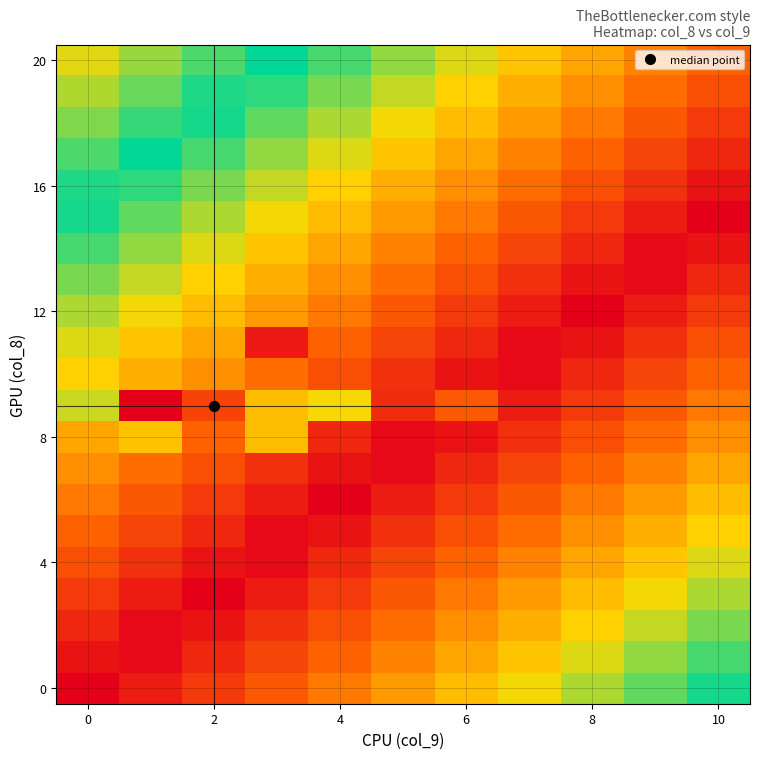

How many categories are shown in the chart?

11